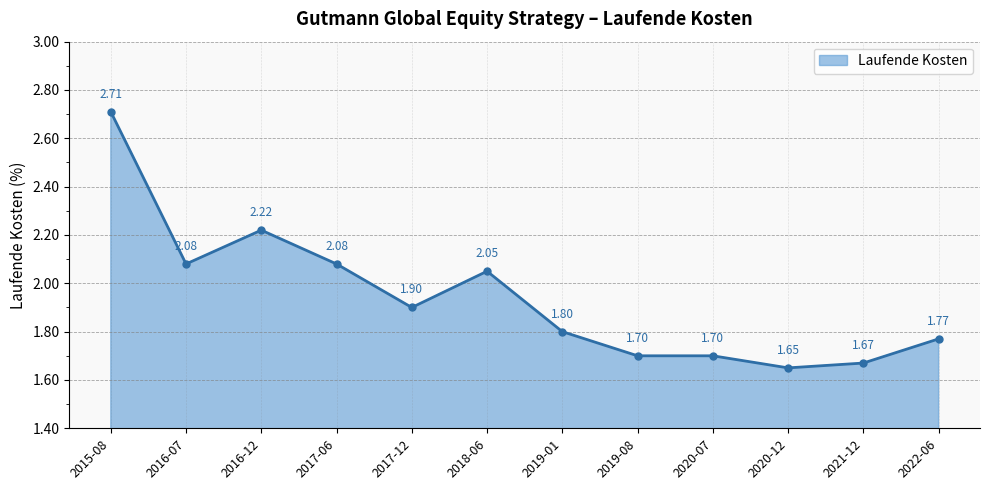

At which category does the data reach its first local peak?

2016-12